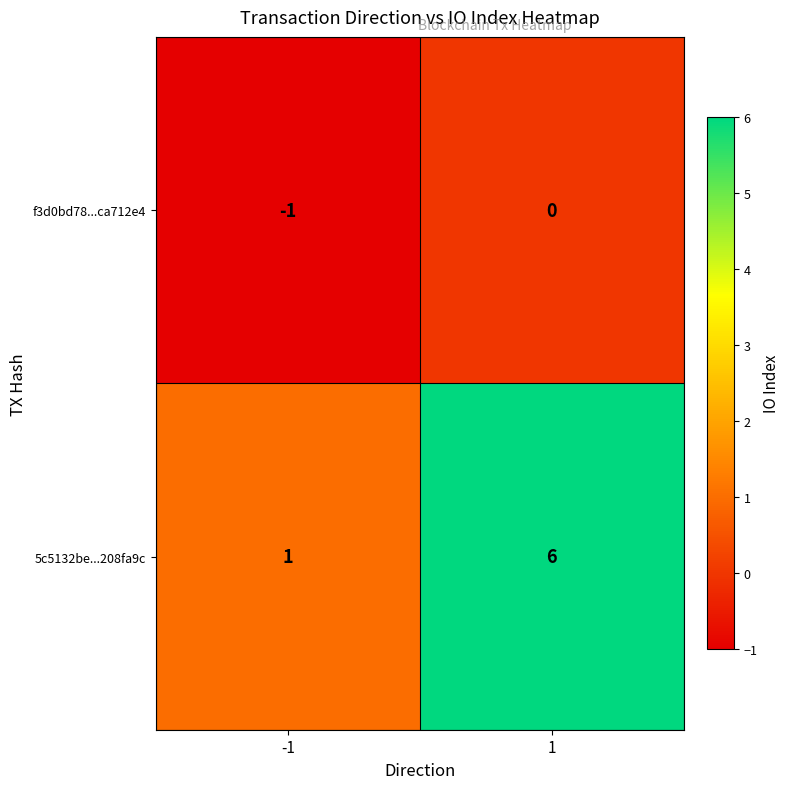

What is the difference between the 5c5132be...208fa9c values at -1 and 1?

5